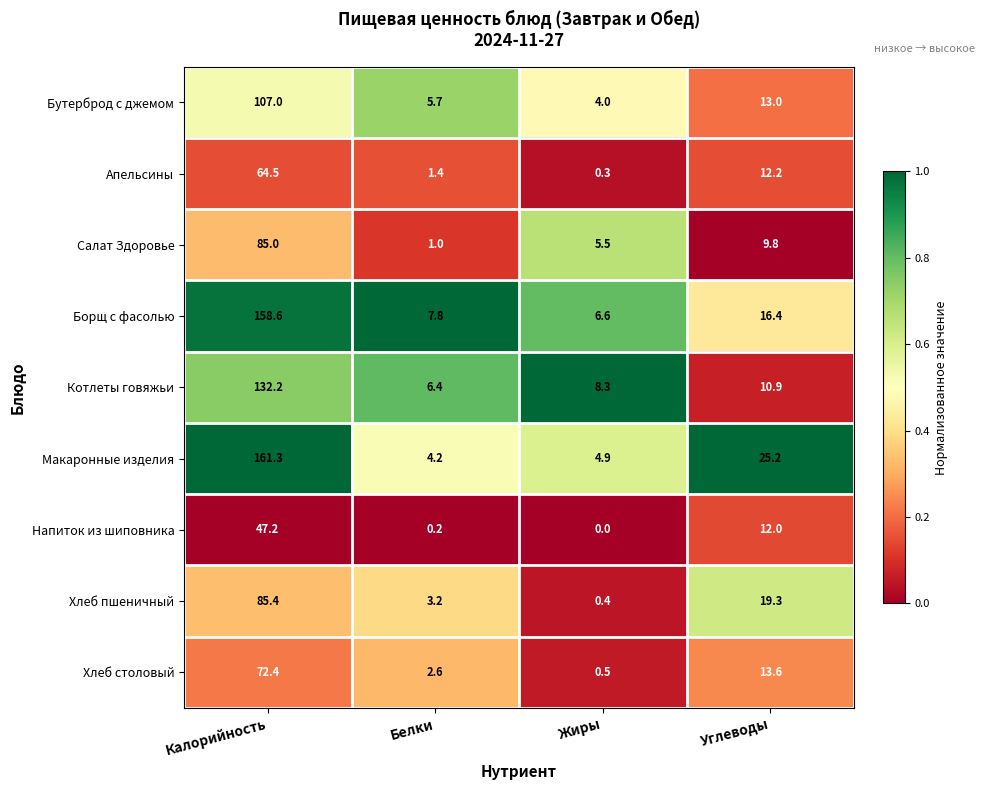

Which category has the highest value in the Борщ с фасолью series?

Калорийность